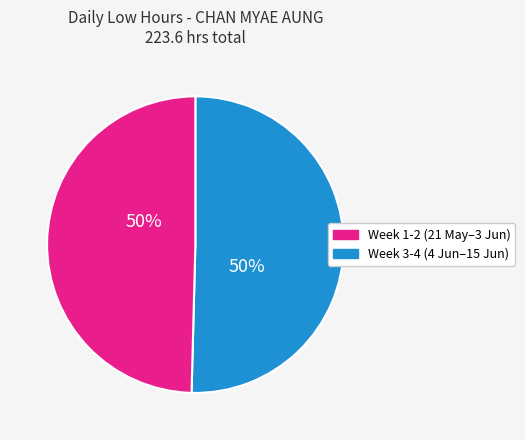

Is there a majority slice in this chart?

No